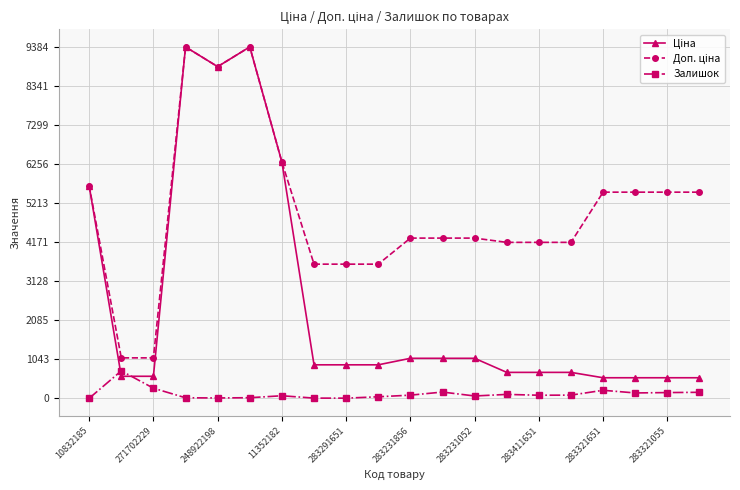

At how many categories does at least one series exceed 4589?

9